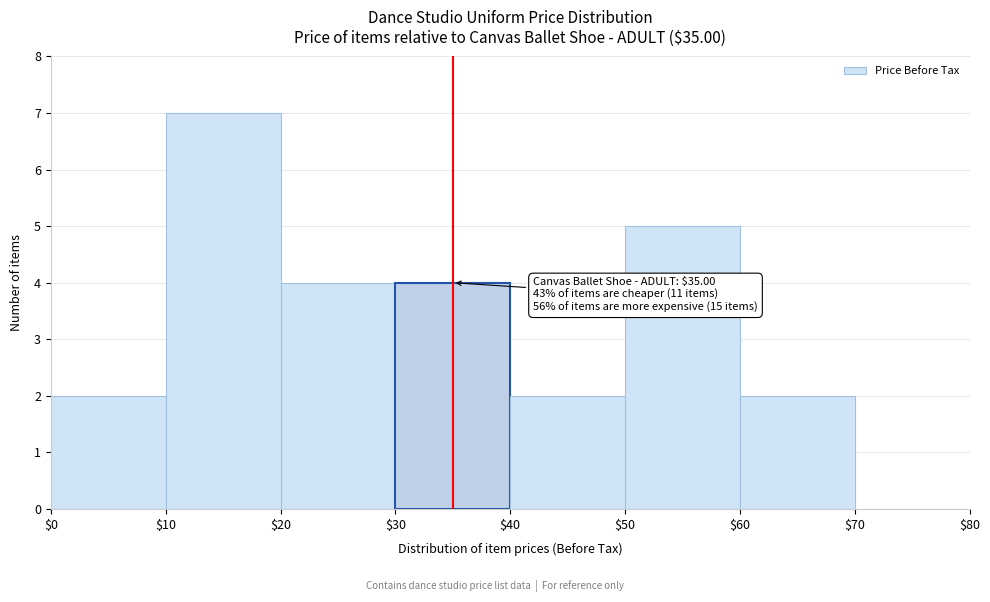

Over which range of the x-axis is the bar tallest?

$10 to $20